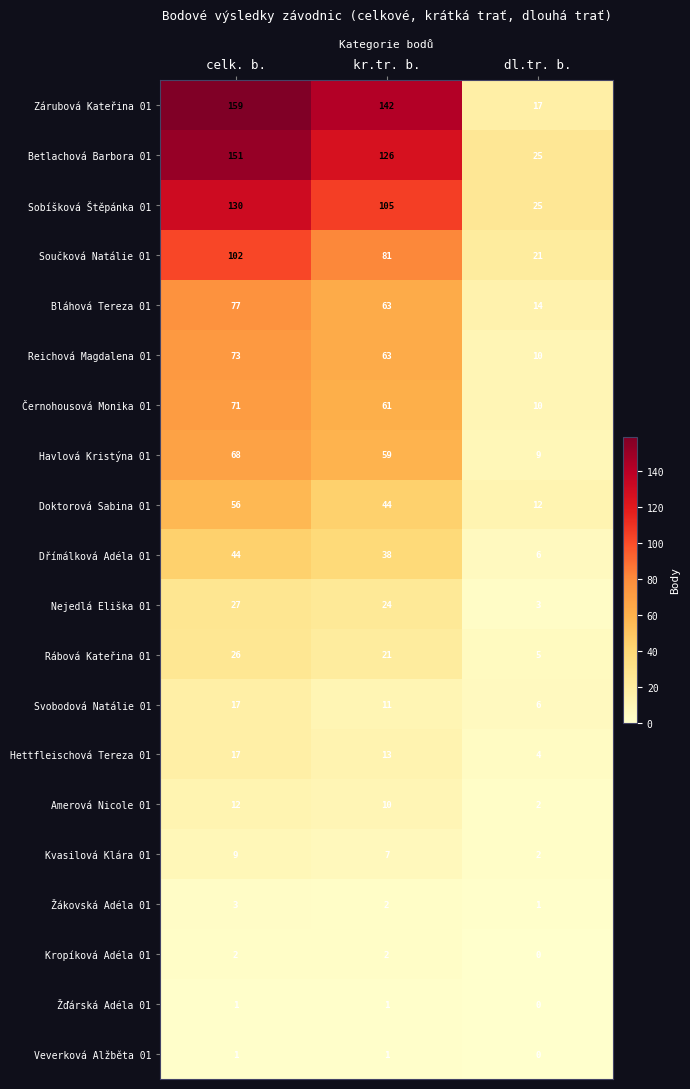

The Zárubová Kateřina 01 series shows 10 at dl.tr. b.. True or false?

False